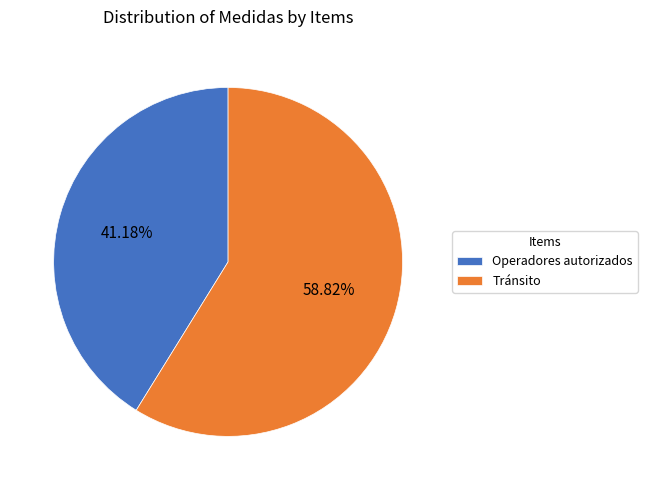

To the nearest percent, what is the difference between the Tránsito and Operadores autorizados slice percentages?

18%